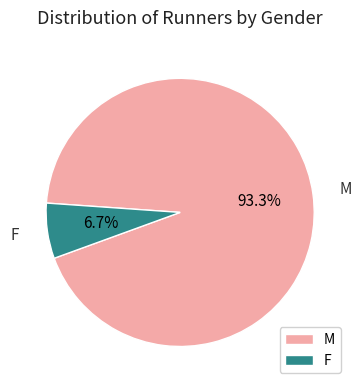

Which has a higher value, M or F?

M